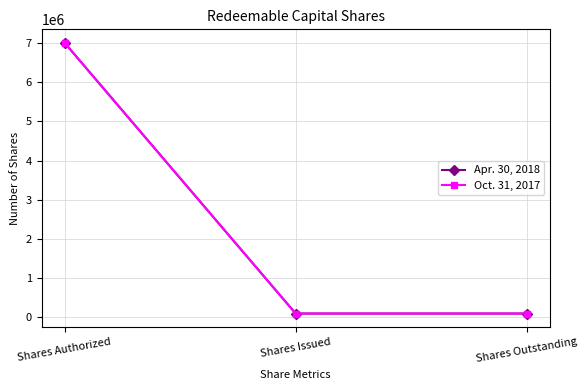

What is the total value across all series at Shares Outstanding?

200000